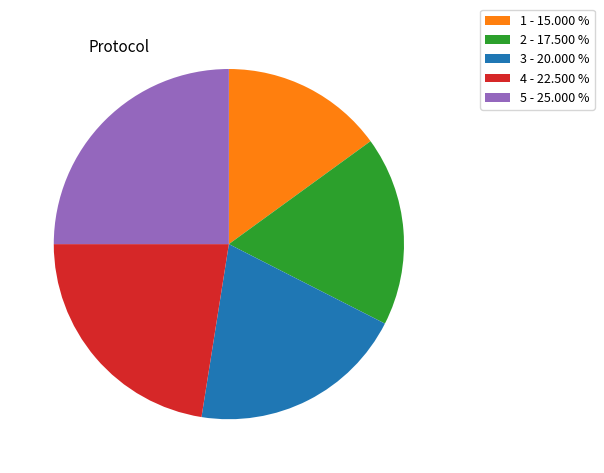

Is there any slice that represents more than half of the pie?

No